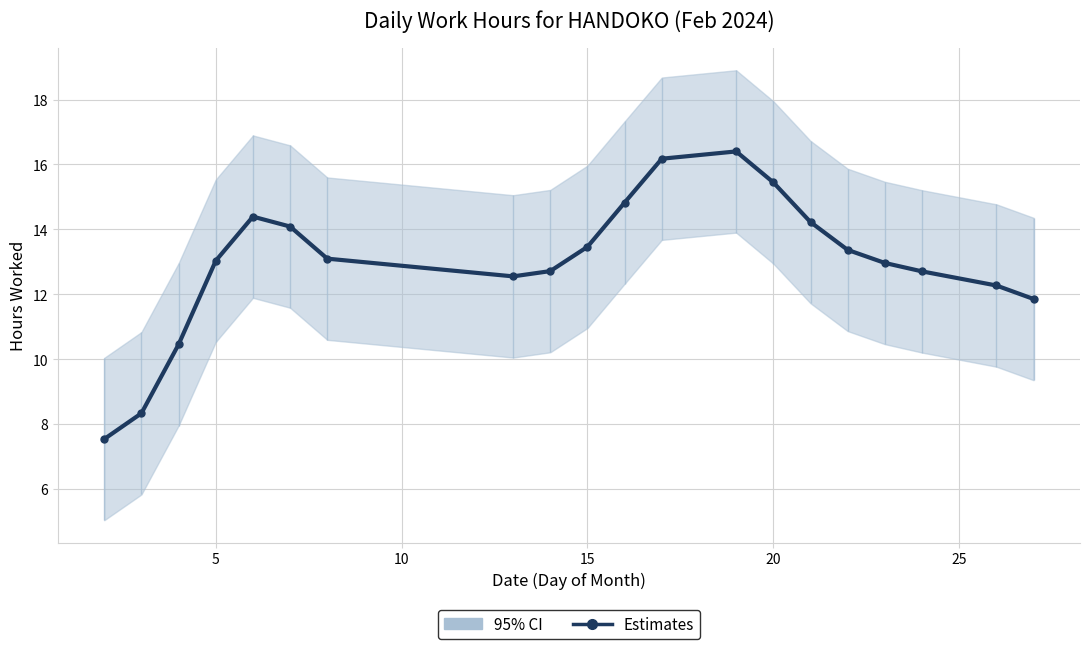

True or false: the data shows 15.8 at 10.

False